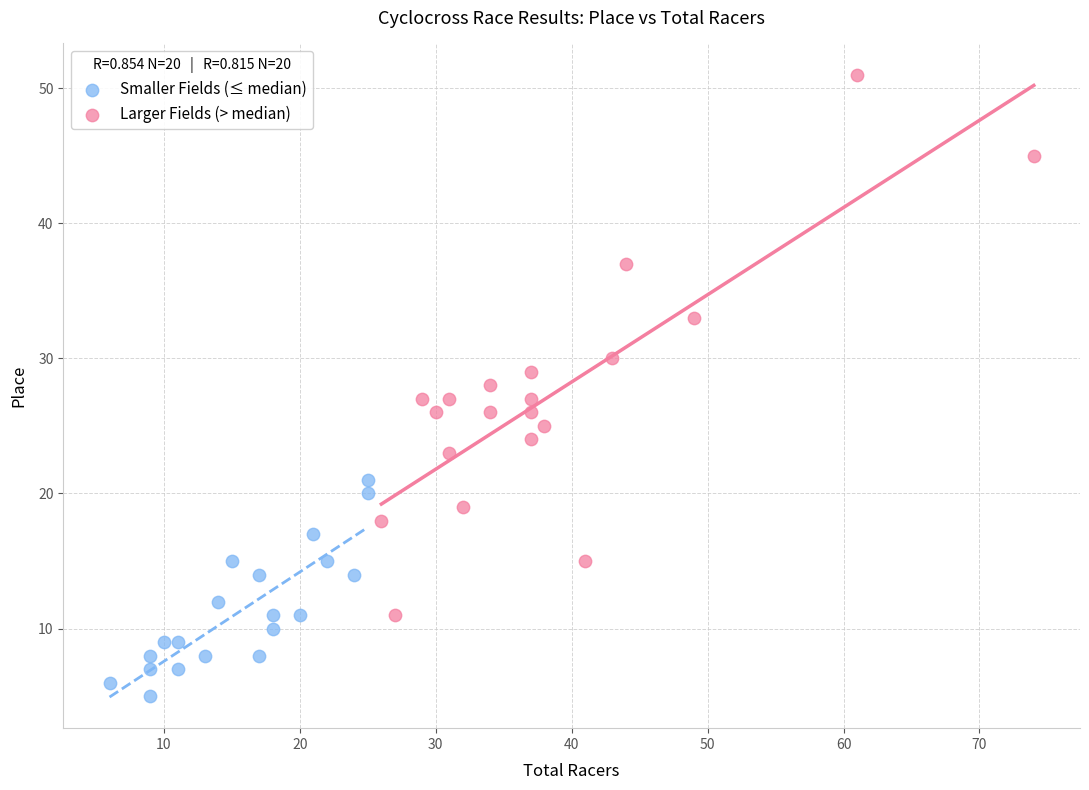

Which series contains the lowest Y value?

Smaller Fields (≤ median)